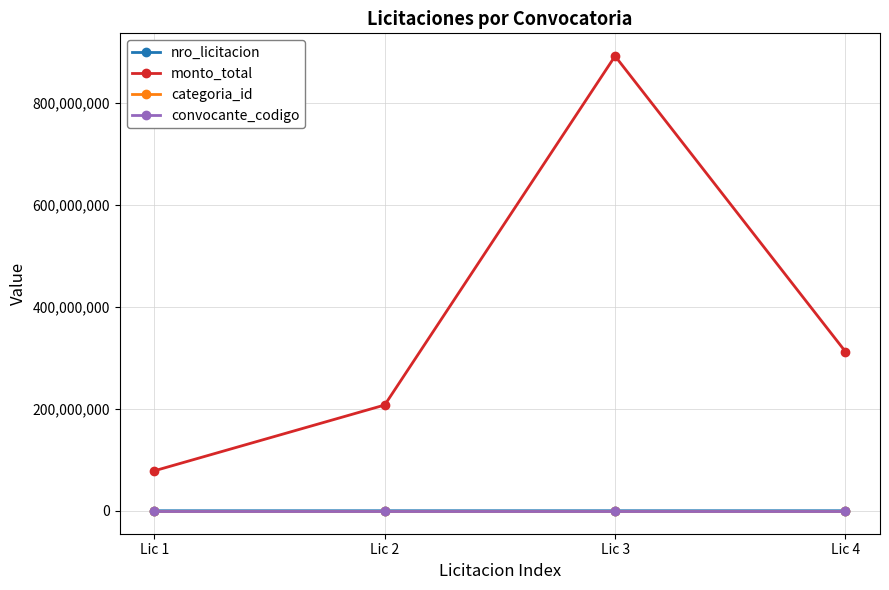

What is the approximate value of convocante_codigo at Lic 3?

187